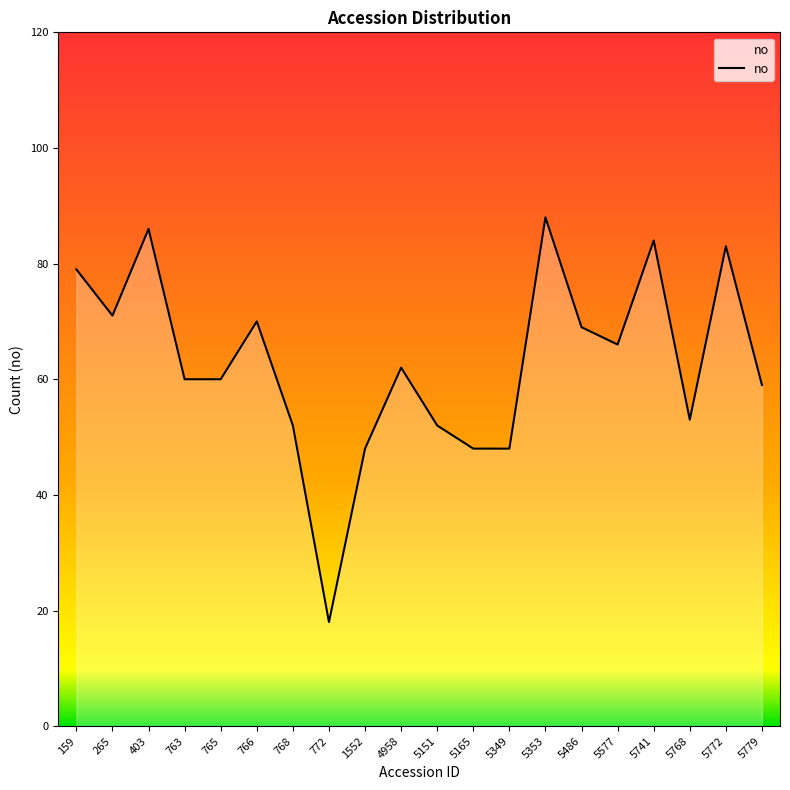

Between 772 and 5353, which is larger?

5353